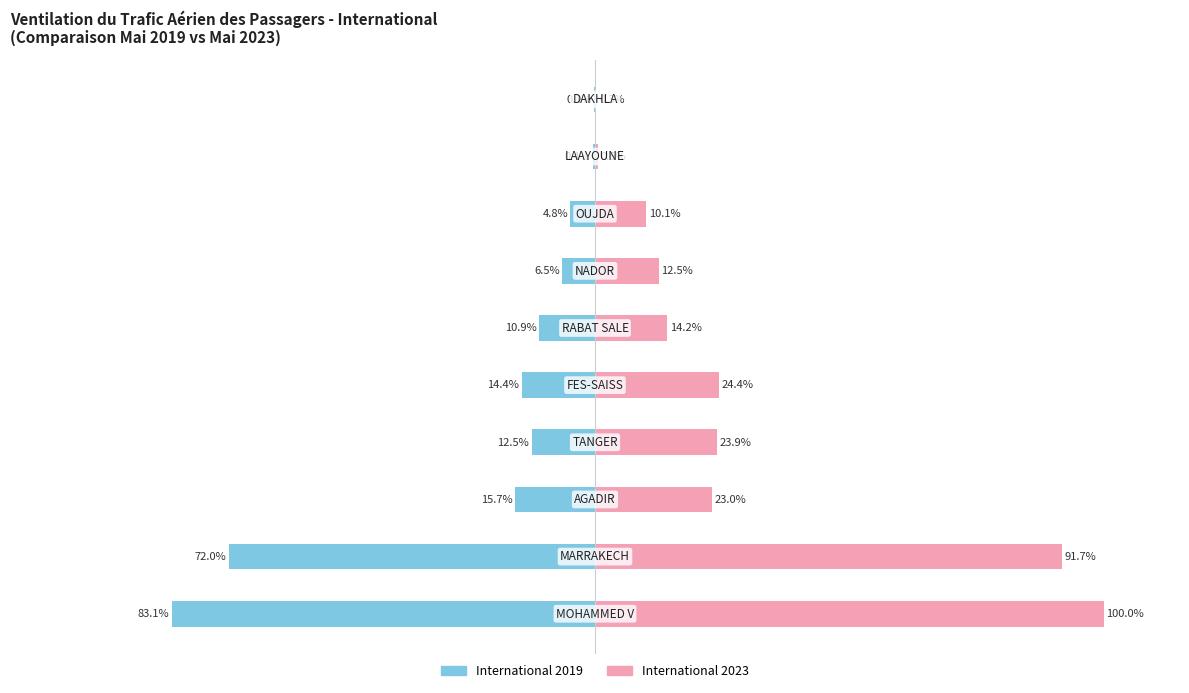

What is the smallest value displayed?

-83.1